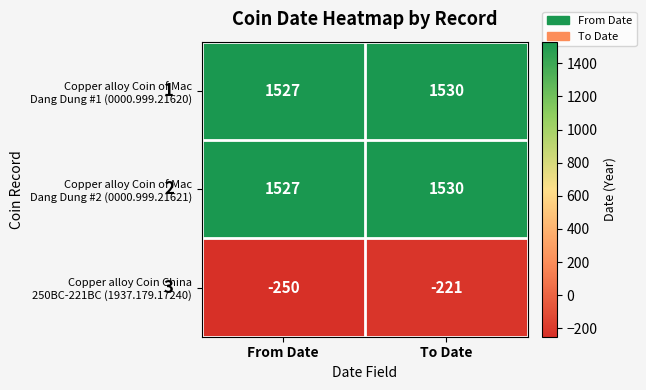

At which category does the chart reach its peak across all series?

To Date